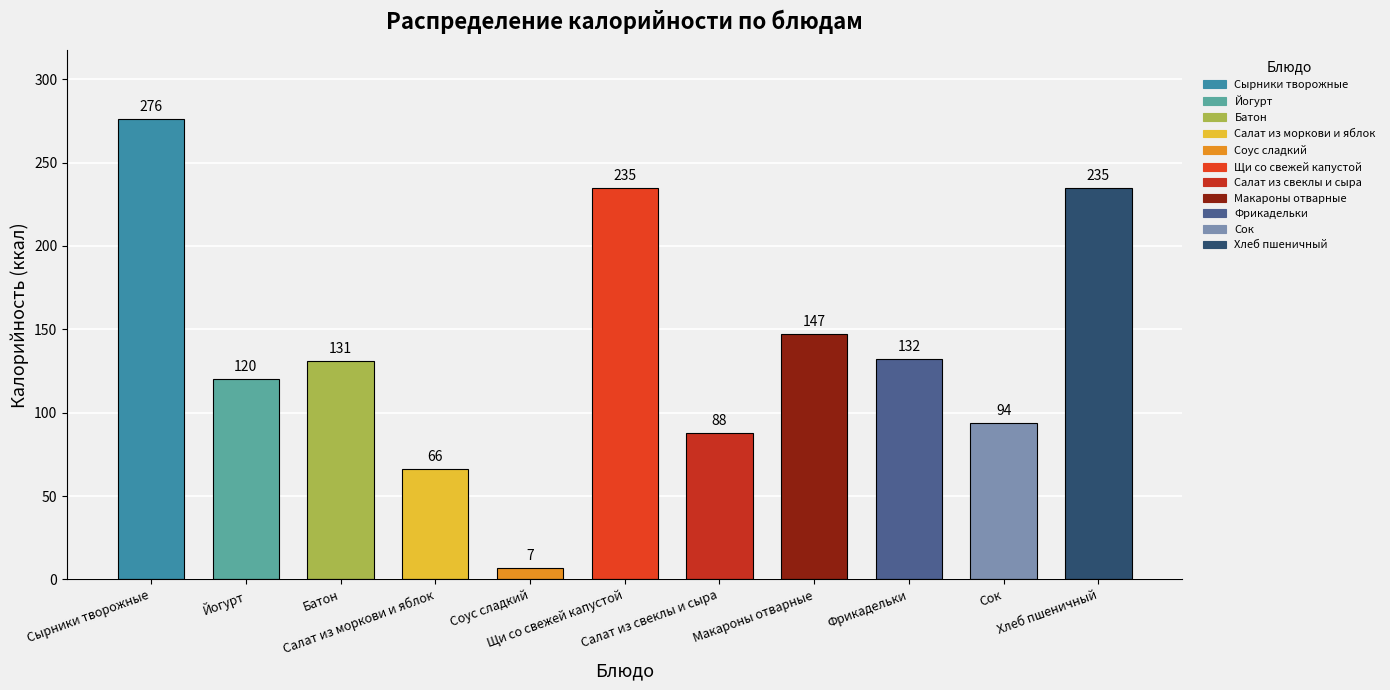

What is the maximum value shown in the chart?

276